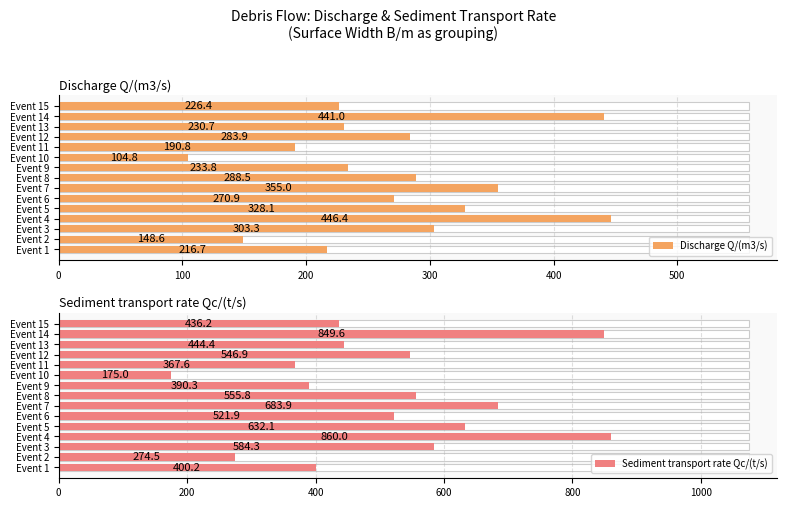

Which series has the largest total across all categories?

Sediment transport rate Qc/(t/s)